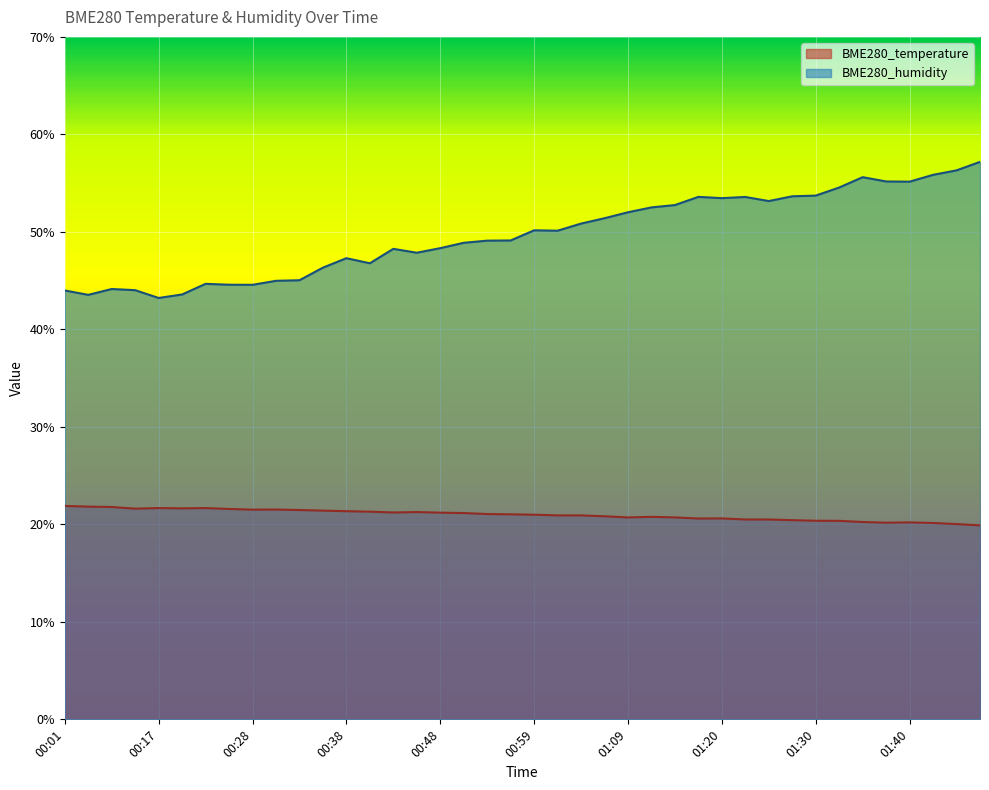

What is the difference between the BME280_humidity values at 01:40 and 01:01?

5.0